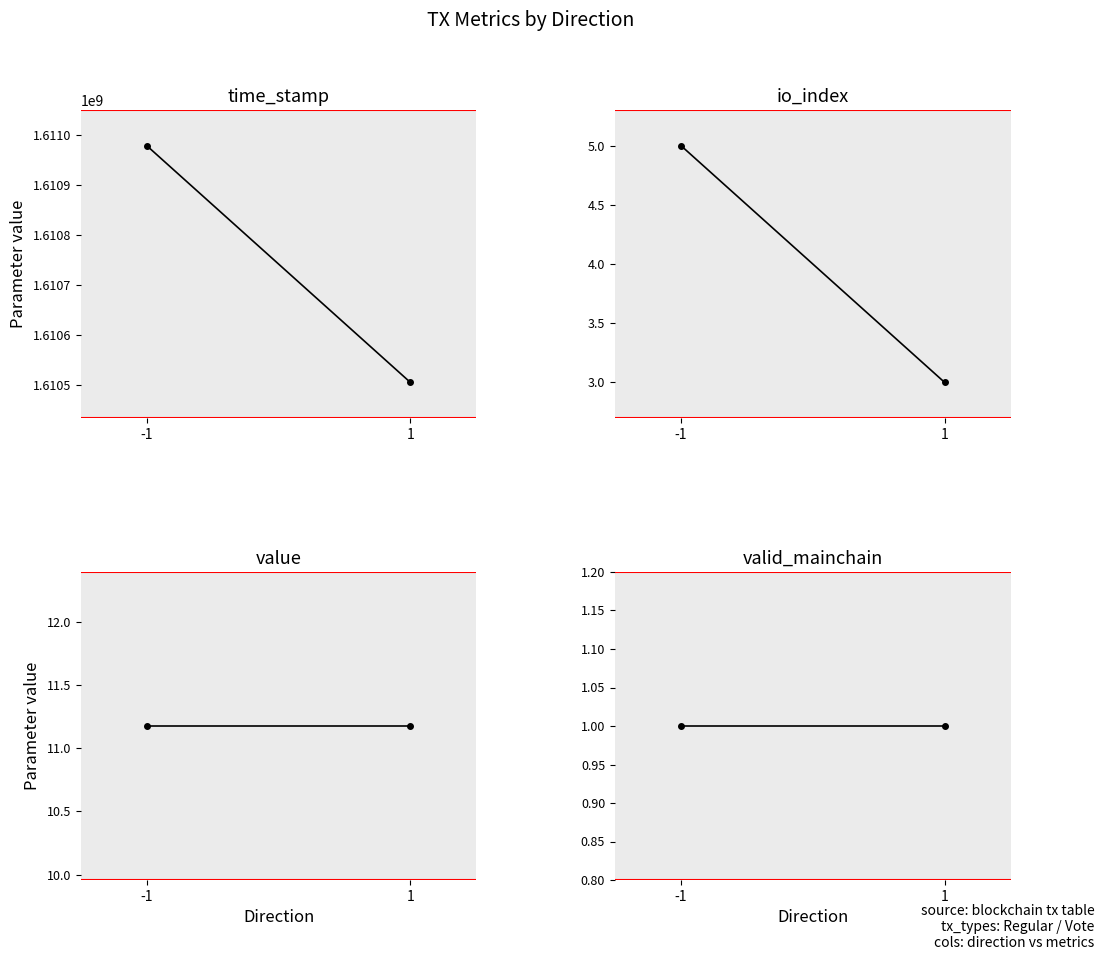

Which label corresponds to the smallest value in the chart?

-1